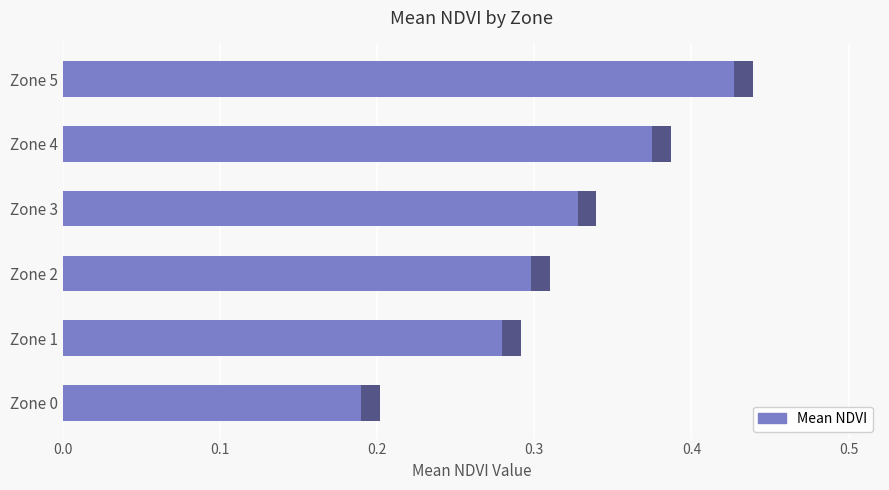

Reading right to left, extract all data points from this chart.

0.4	0.4	0.3	0.3	0.3	0.2